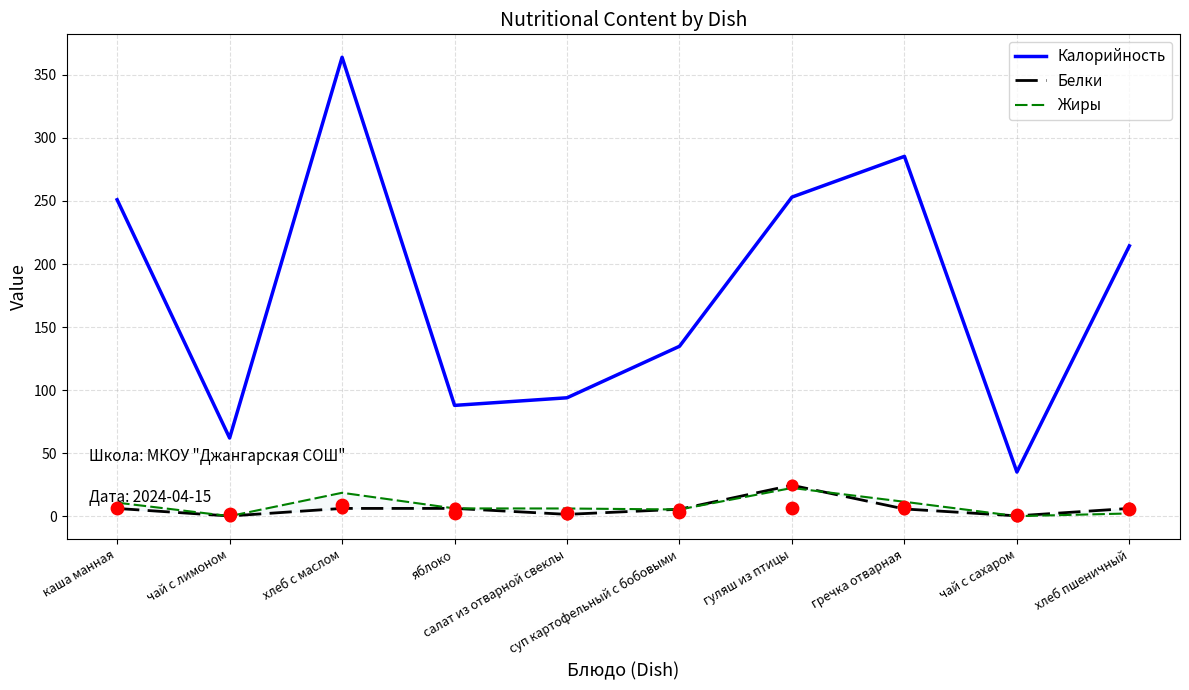

What are all the series names shown in the legend?

Калорийность, Белки, Жиры